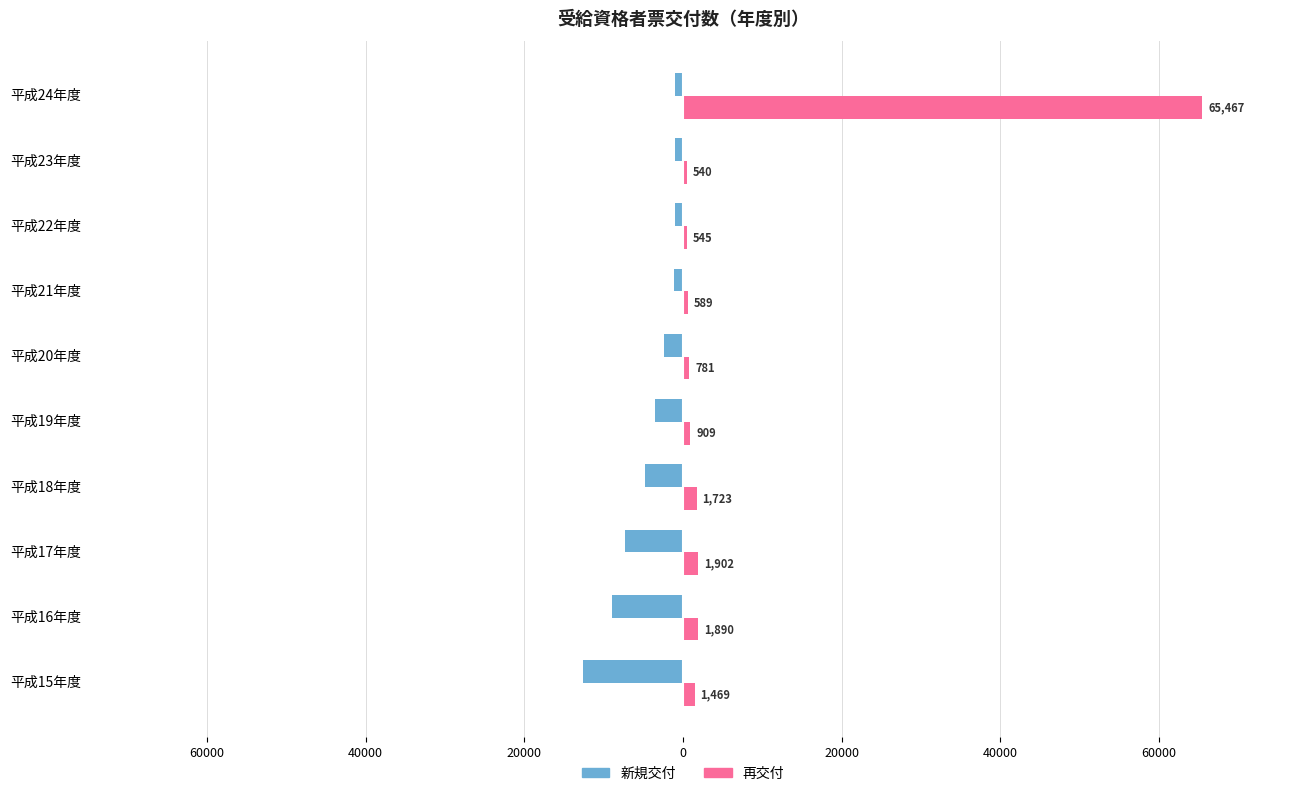

Which series has the largest range (max minus min)?

再交付